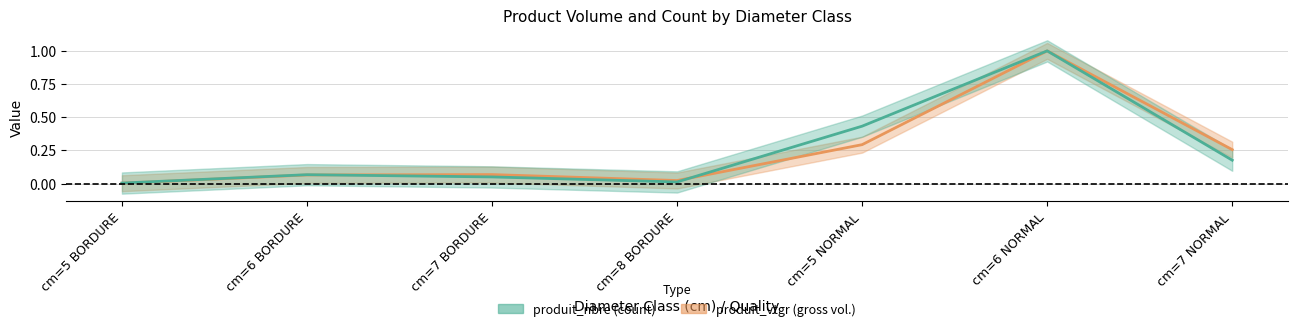

Rank the series by their average value, from highest to lowest.

produit_nbre (normalised), produit_vtgr (normalised)